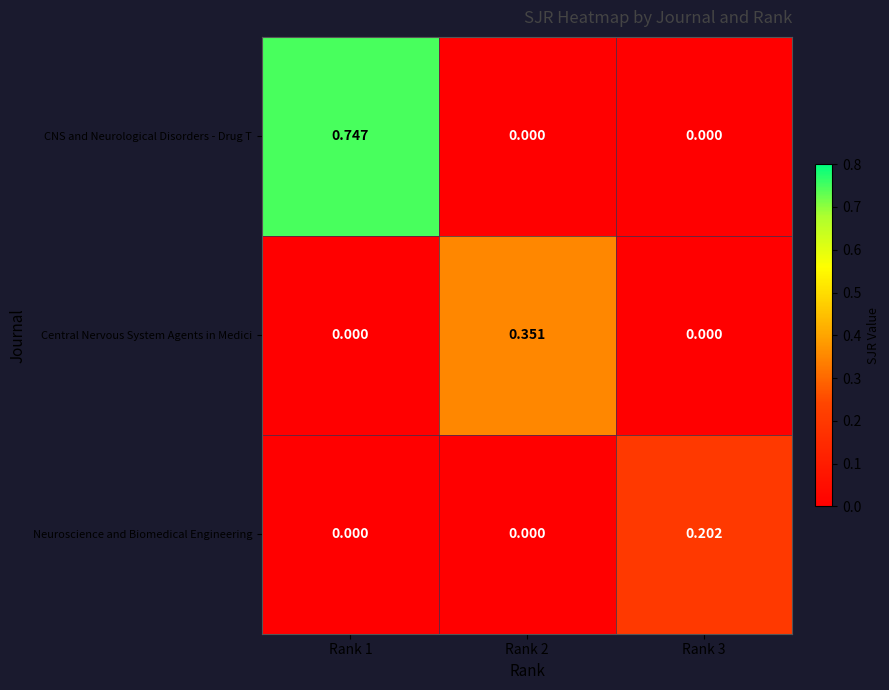

Which series changed the most between Rank 2 and Rank 3?

Central Nervous System Agents in Medici